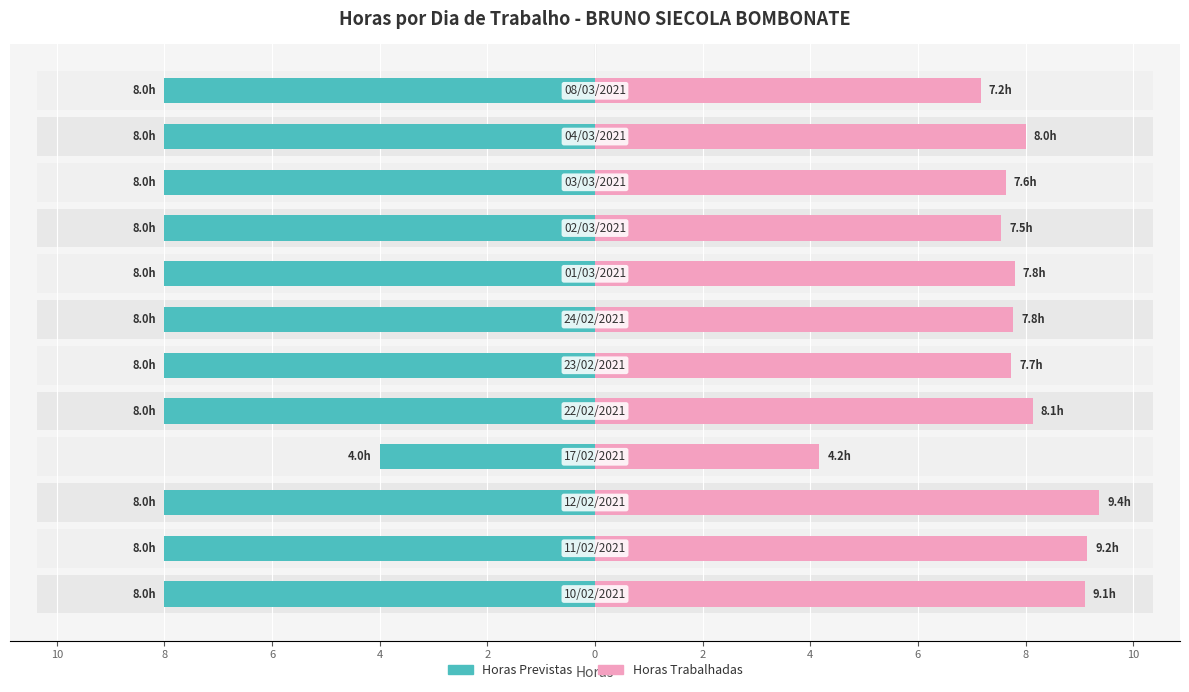

How many groups of bars are there?

12